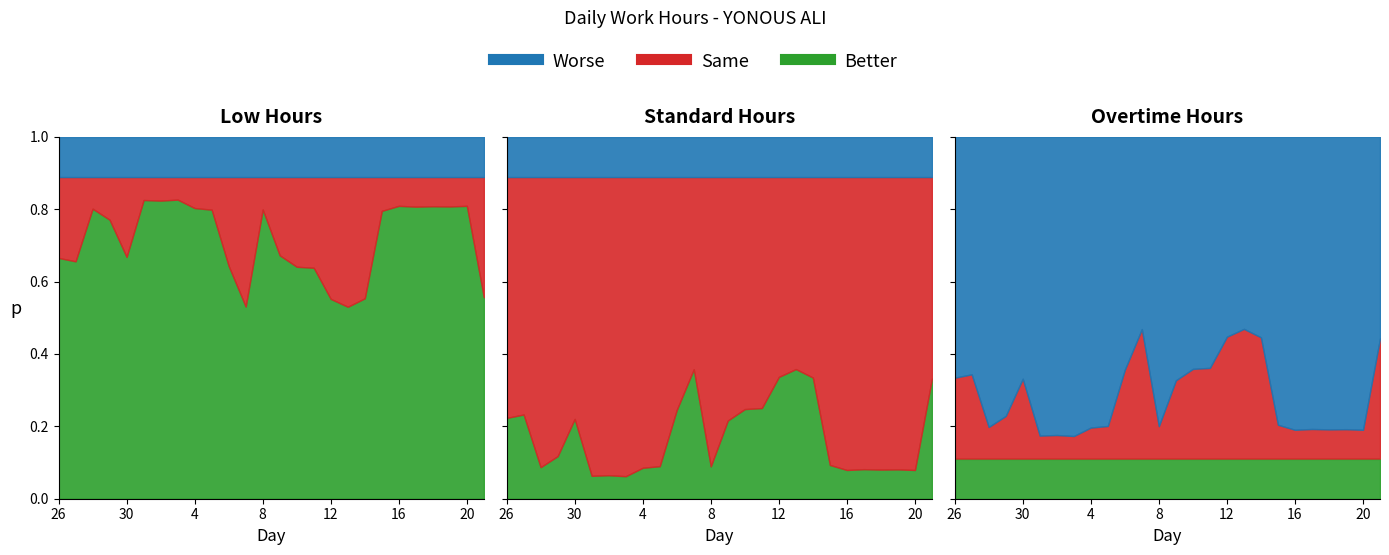

True or false: Overtime Hours and Low Hours cross at least once.

False